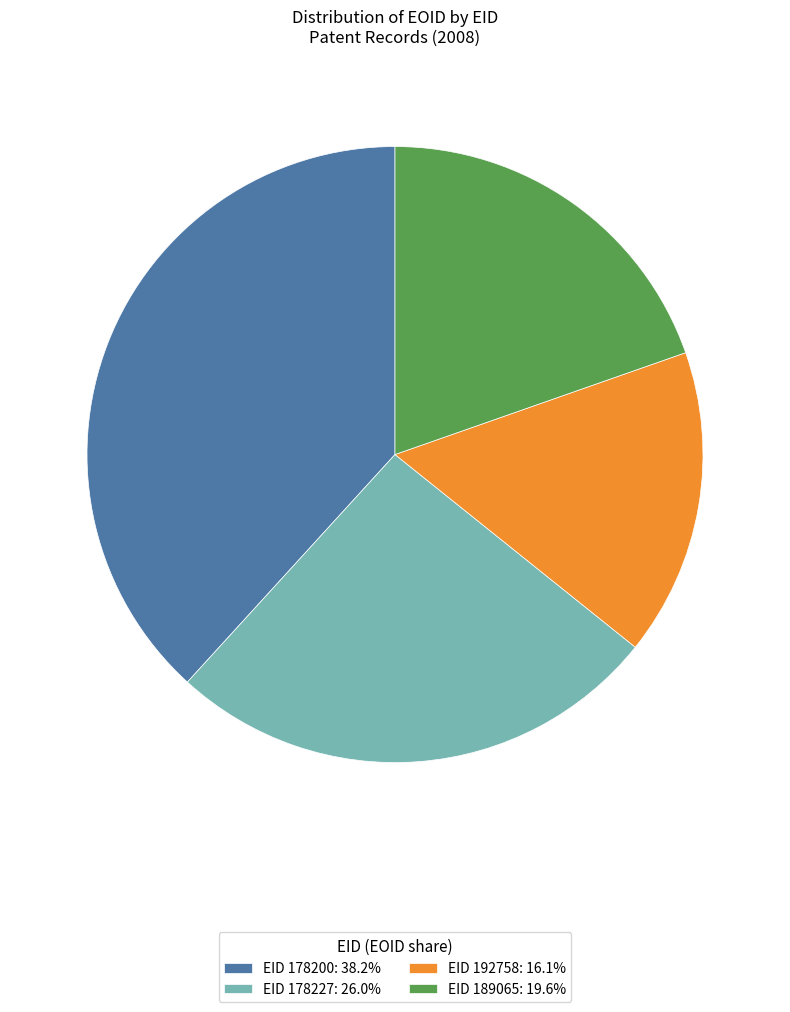

Approximately how many times larger is the value at EID 178227 compared to EID 189065?

1.3